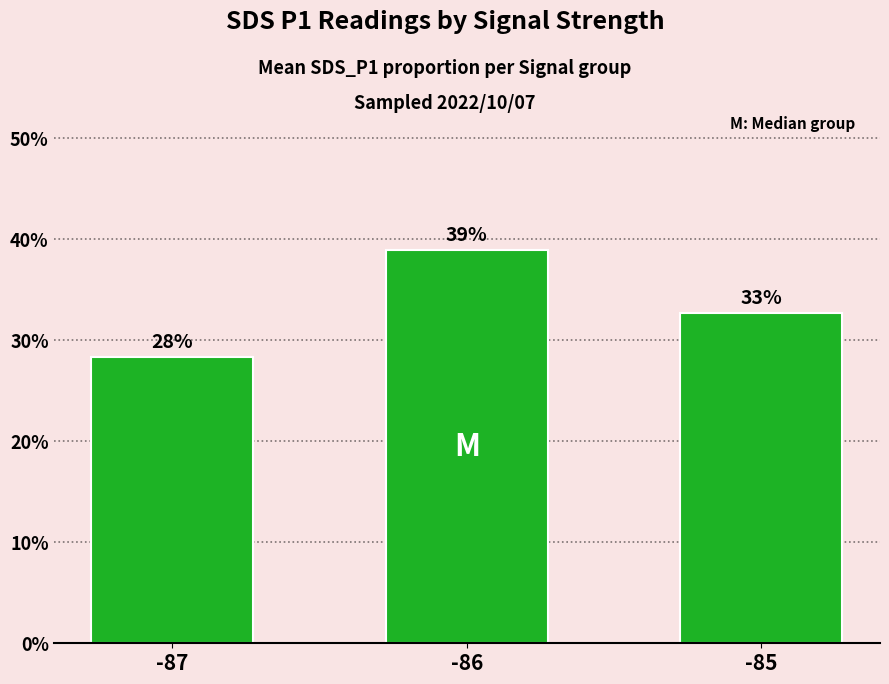

Reading right to left, extract all data points from this chart.

0.3	0.4	0.3